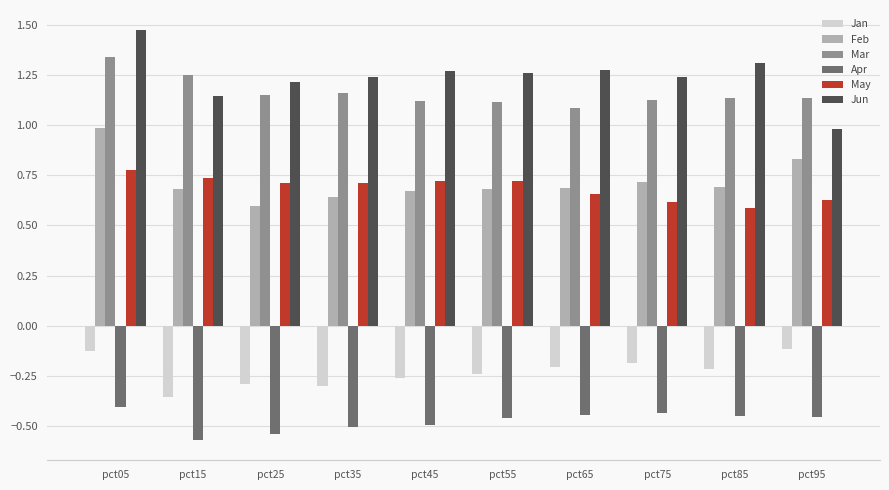

How many values in the Jun series are below 1?

1